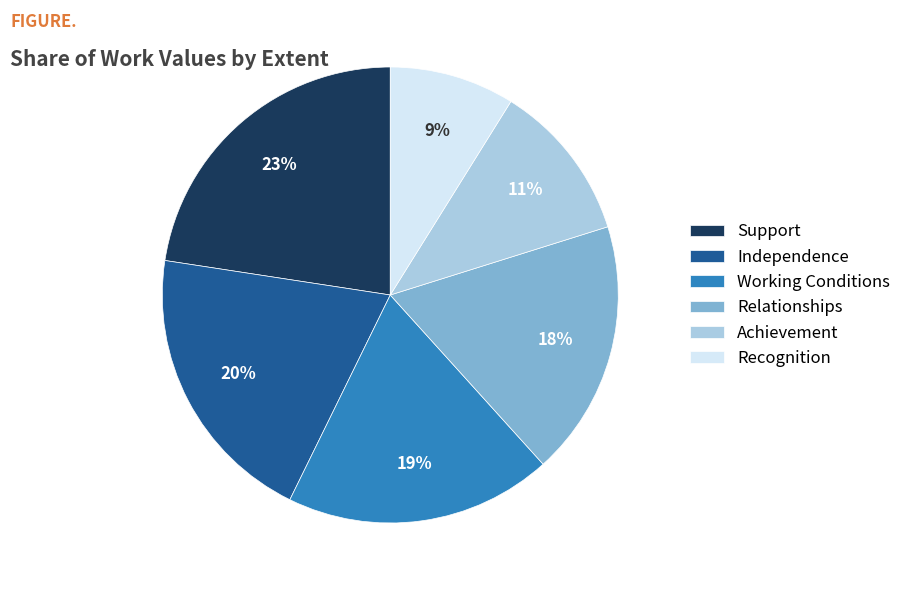

To the nearest percent, what is the average slice percentage?

17%